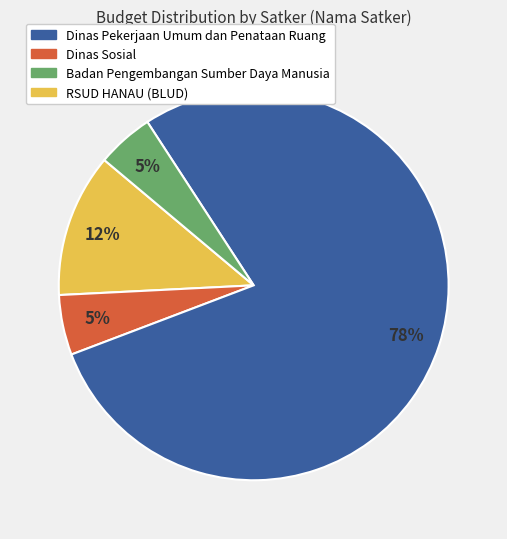

How many slices are in this pie chart?

4